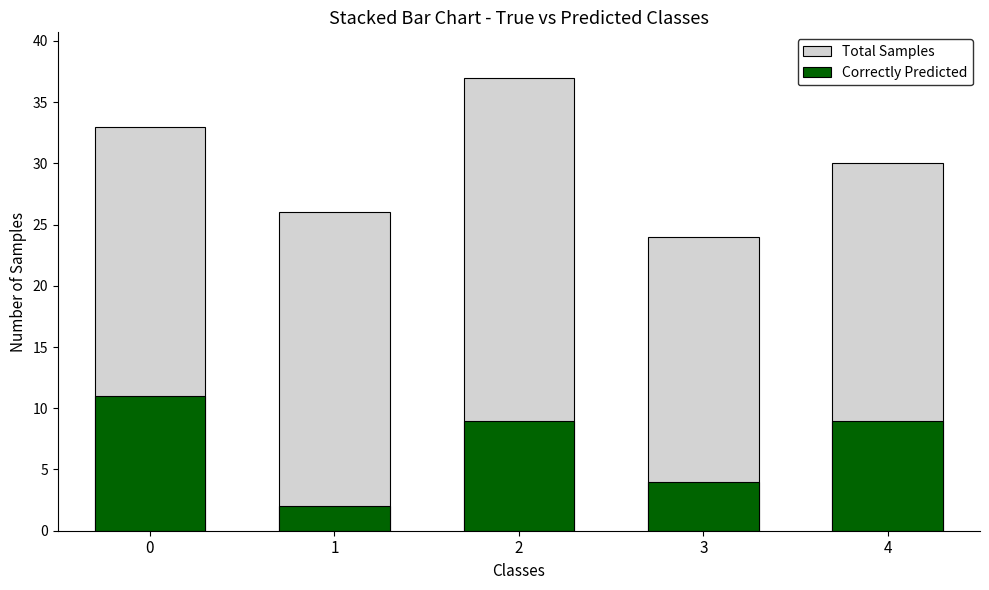

What is the sum of the Correctly Predicted values at 1 and 0?

13